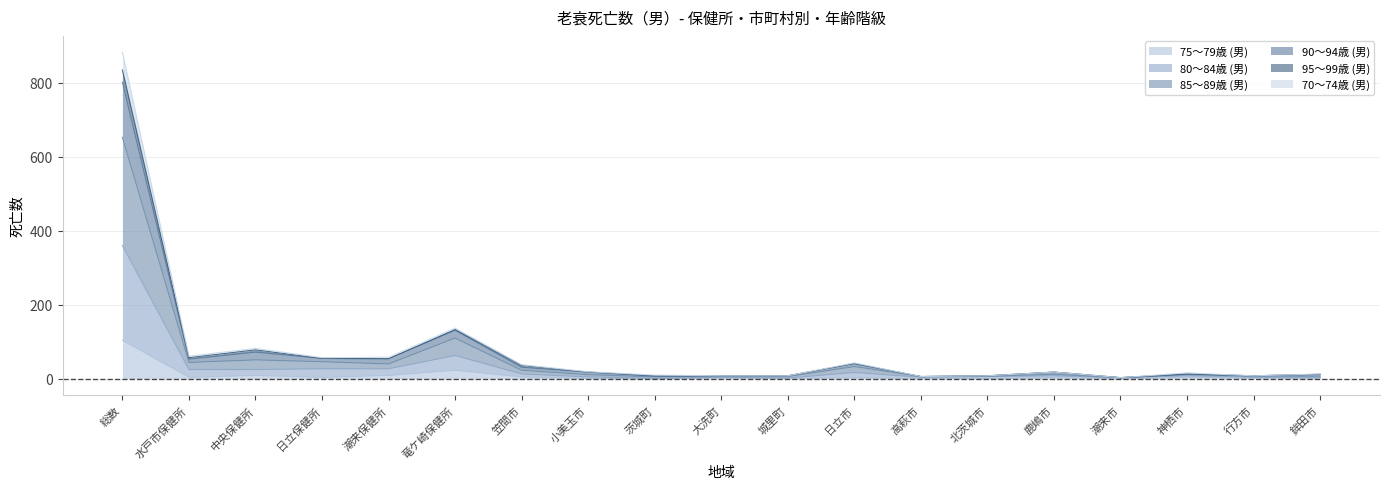

Which category has the highest value across all series?

総数